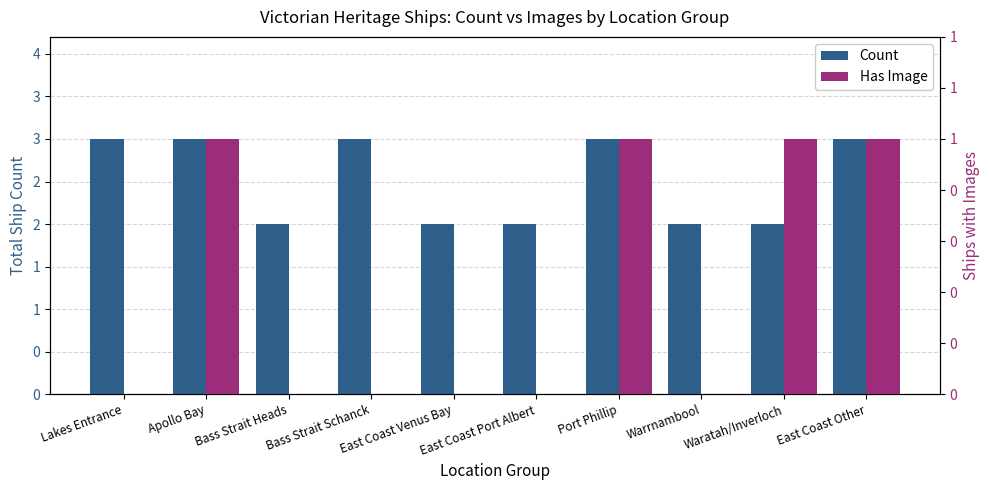

Which category has the lowest value in the Count series?

Bass Strait Heads